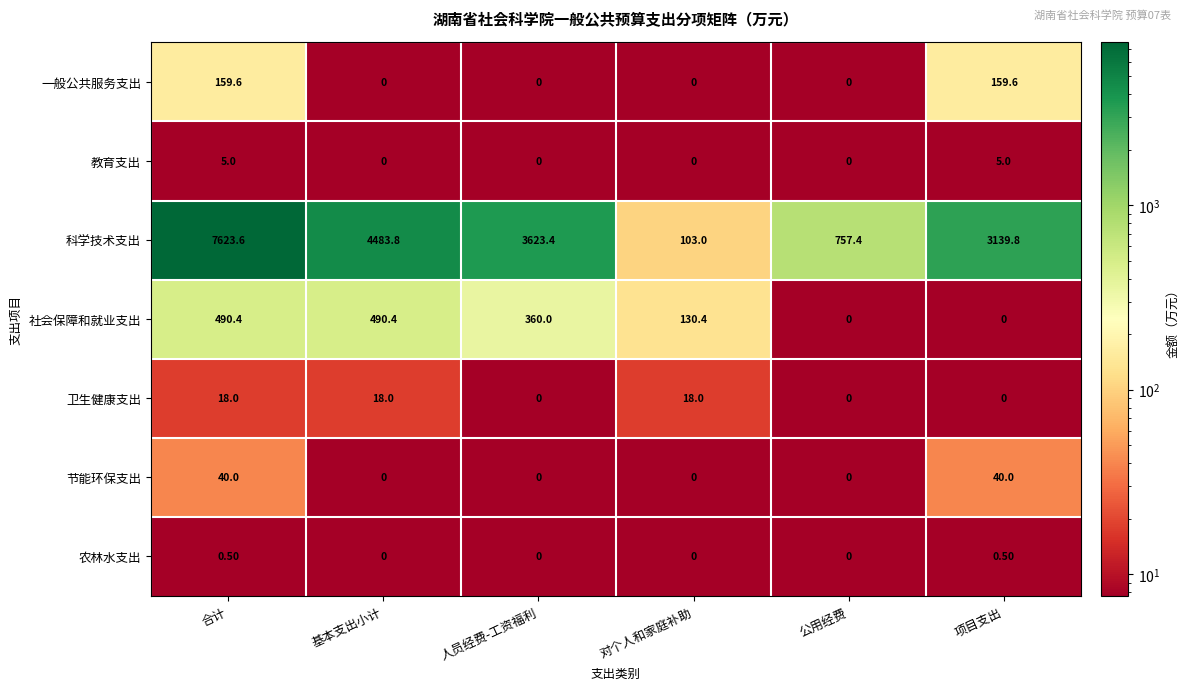

Count the number of data series in this chart.

7